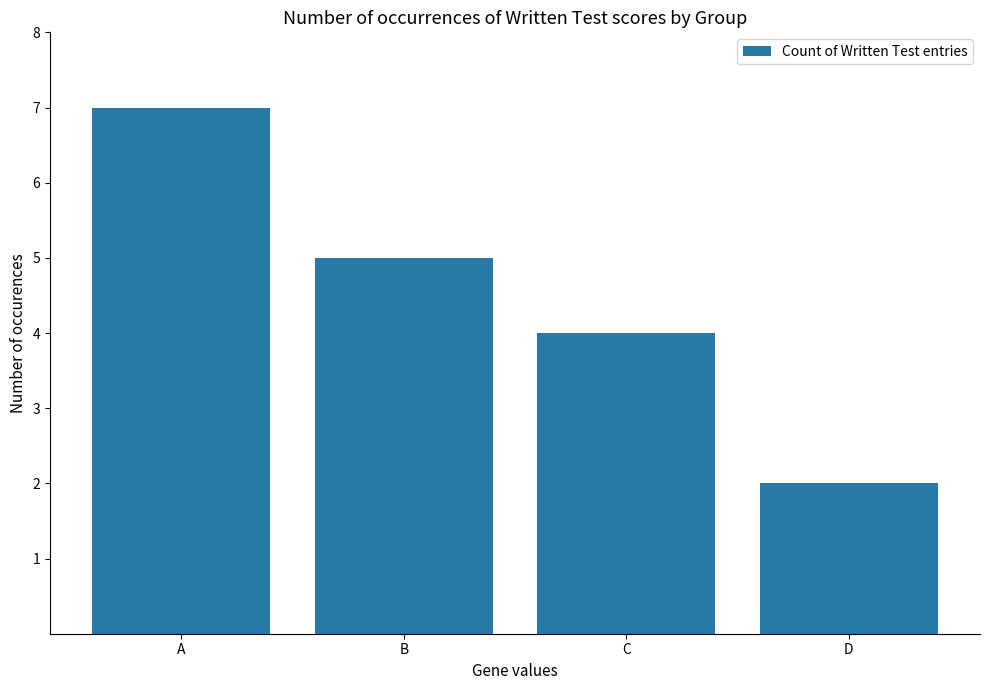

Rank the categories by value from highest to lowest.

A, B, C, D